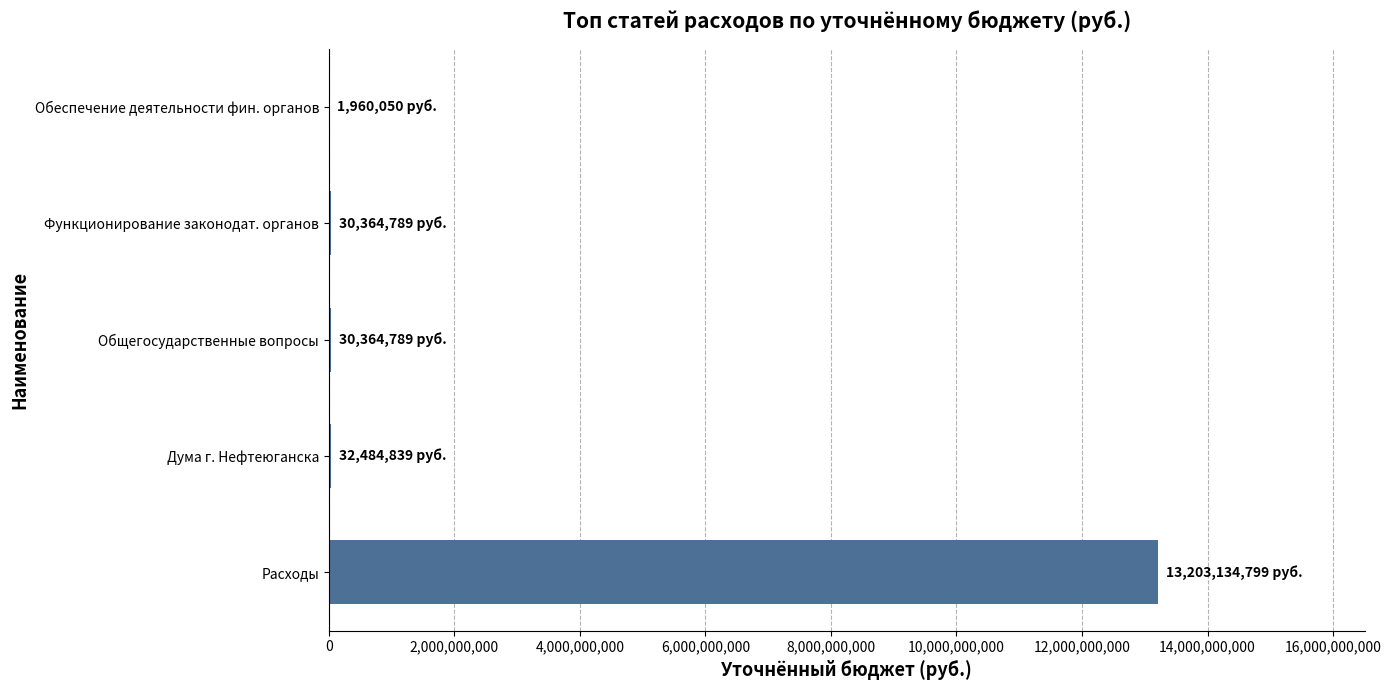

What is the maximum value shown in the chart?

13203134798.9